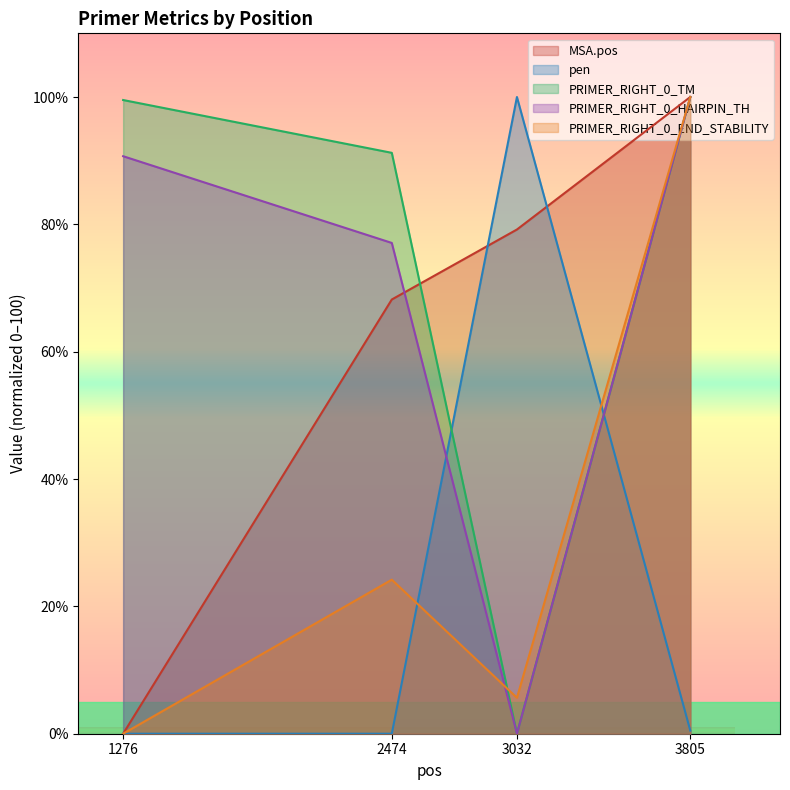

Rank the categories by PRIMER_RIGHT_0_HAIRPIN_TH value from highest to lowest.

3805, 1276, 2474, 3032